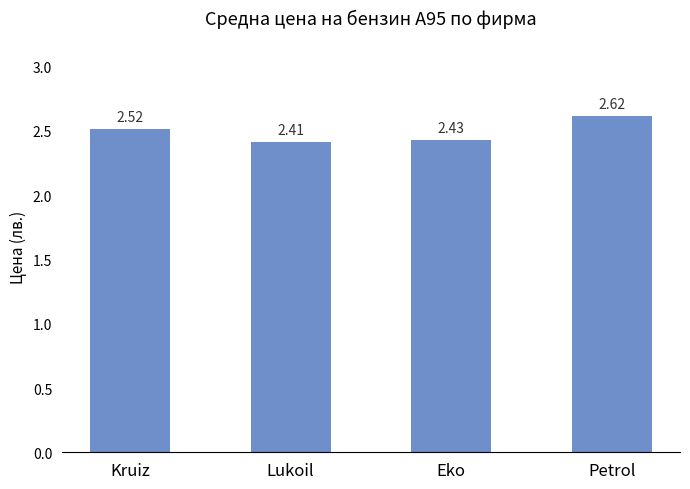

Rank the categories by value from highest to lowest.

Petrol, Kruiz, Eko, Lukoil